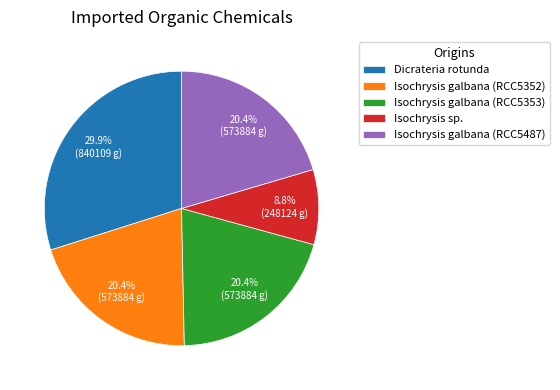

Count the number of slices in the pie.

5